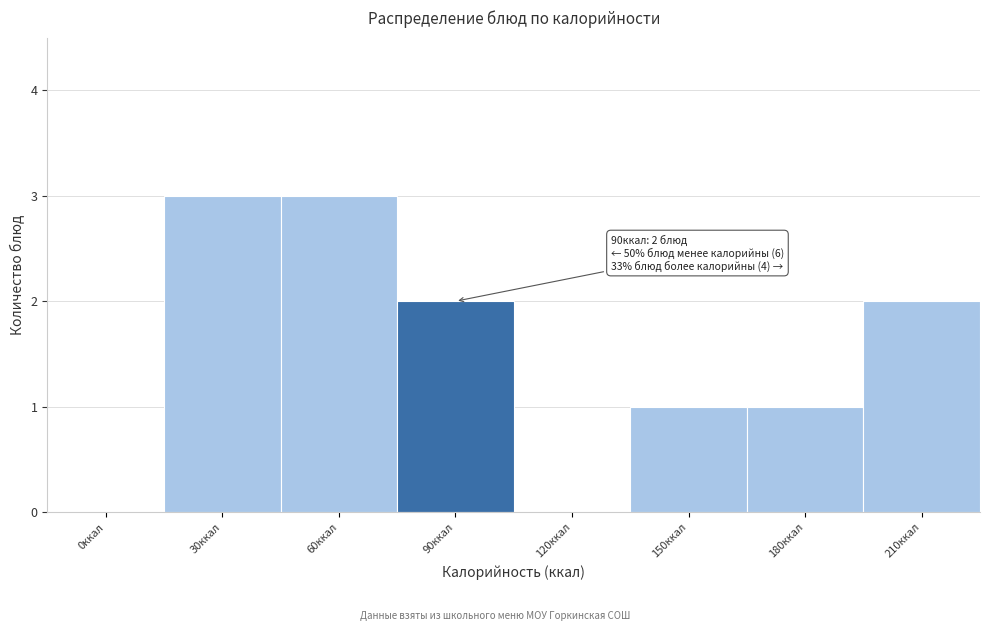

Reading left to right, transcribe all the data shown in this chart.

0ккал=0	30ккал=3	60ккал=3	90ккал=2	120ккал=0	150ккал=1	180ккал=1	210ккал=2